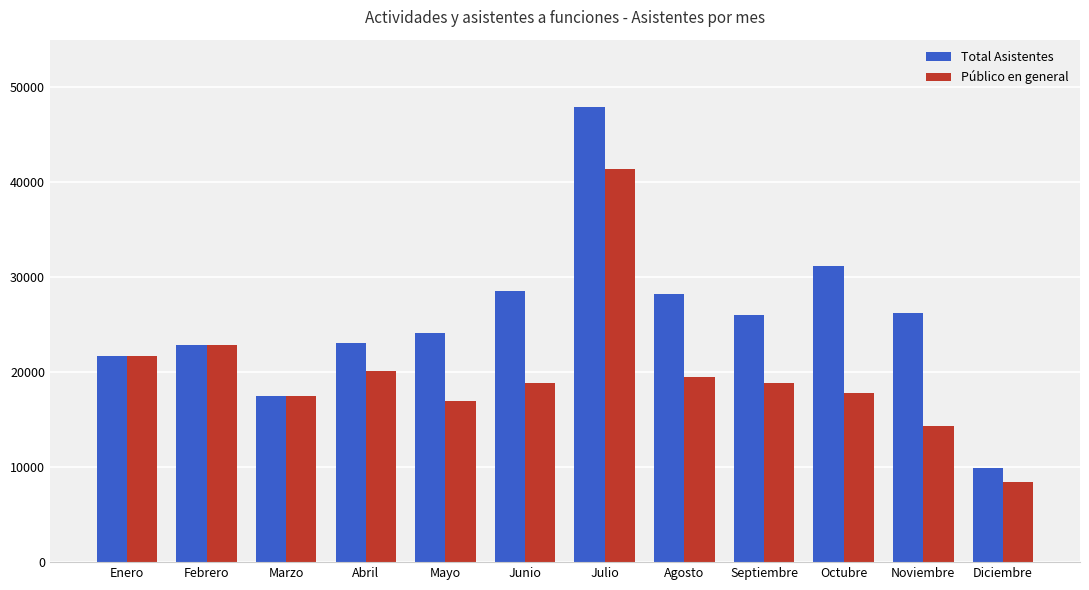

What is the label of the 12th bar from the left?

Diciembre